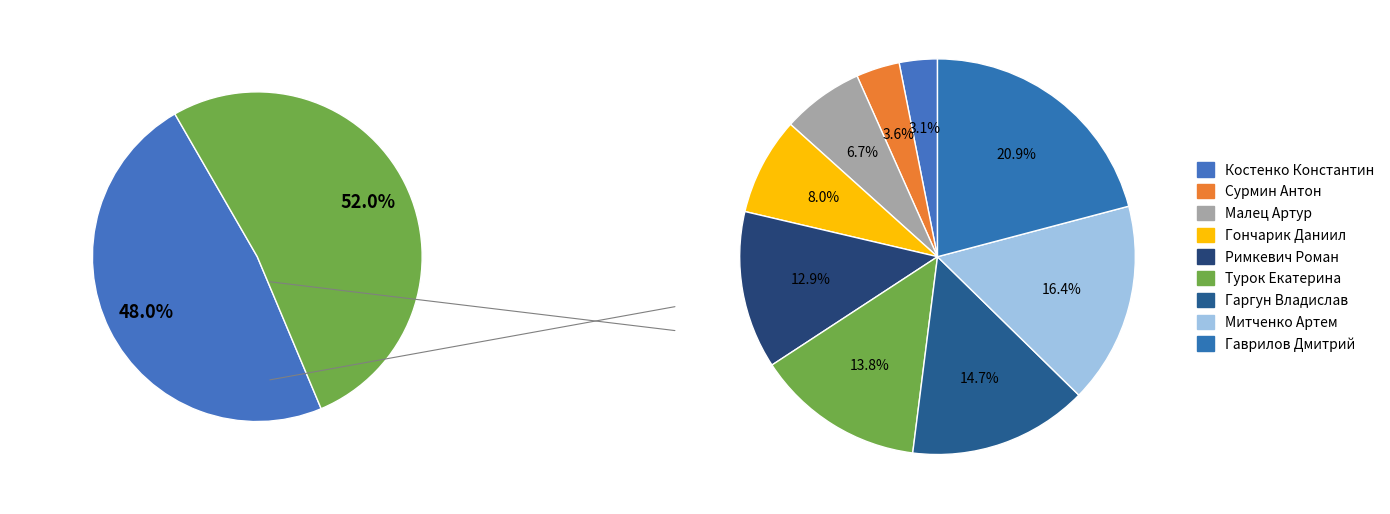

What portion of the pie excludes Гончарик Даниил?

92.0%